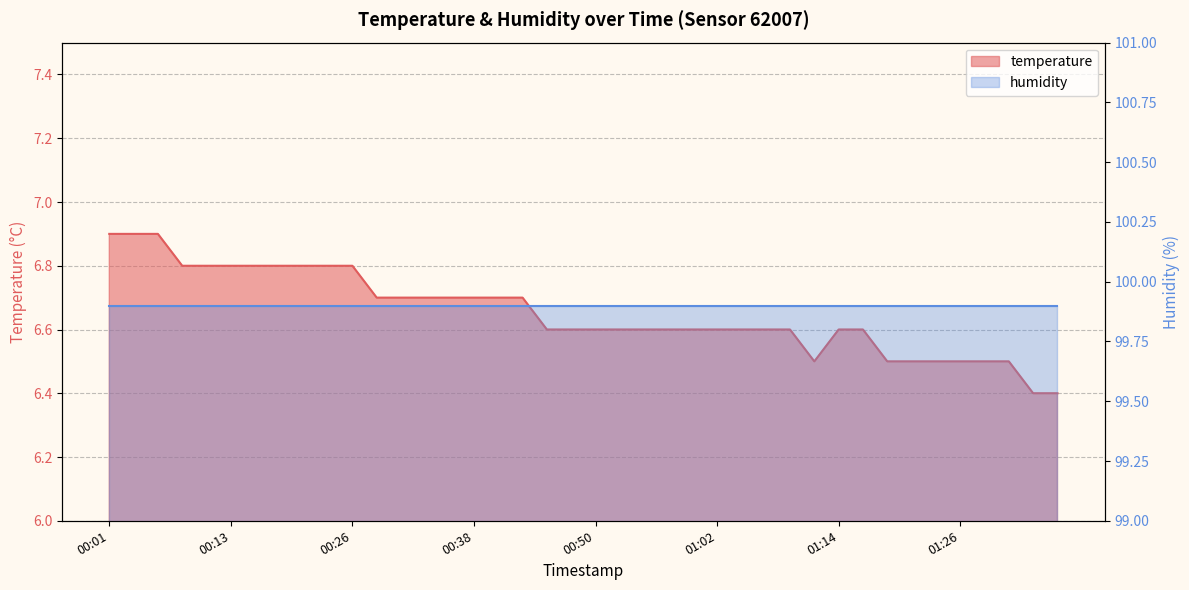

What is the difference between the values at 00:13 and 00:45?

0.2